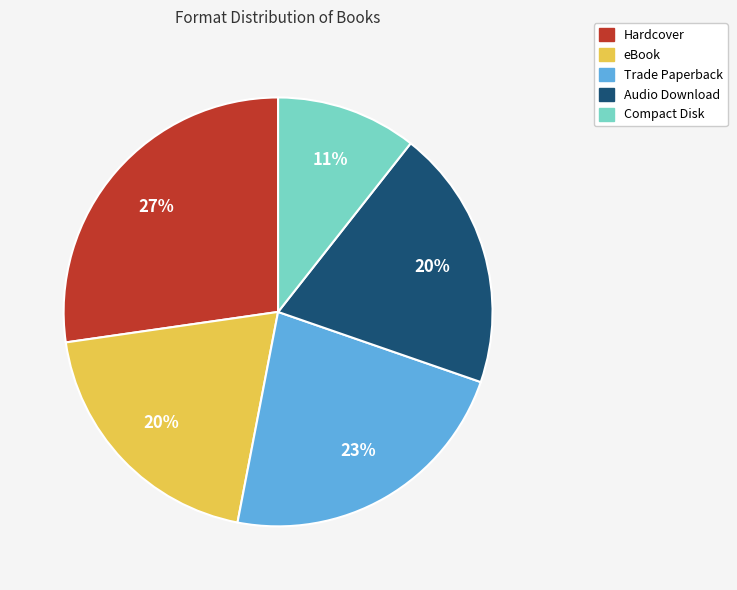

Combined, do eBook and Hardcover account for over 50%?

No